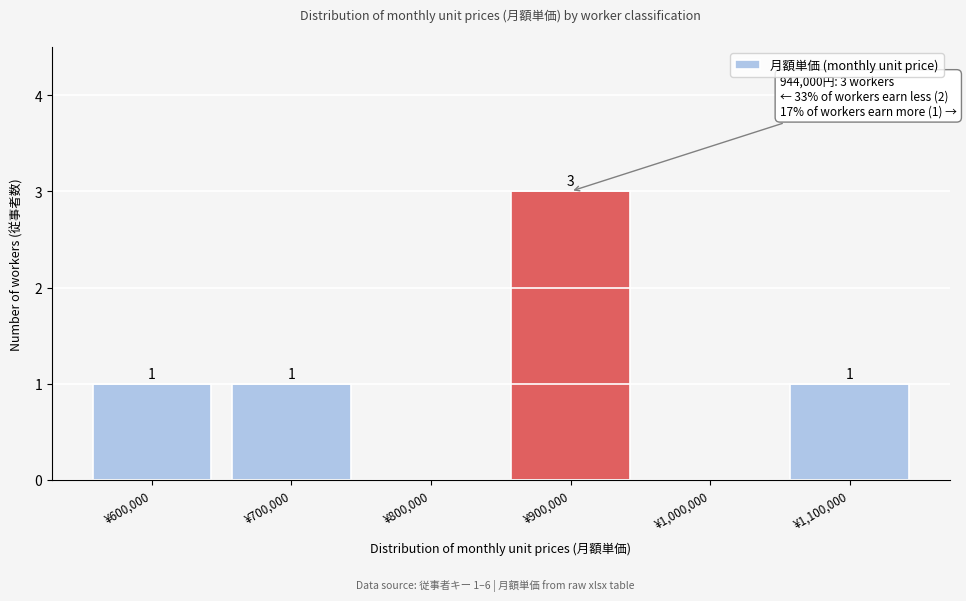

Reading right to left, transcribe all the data shown in this chart.

¥1,100,000=1	¥1,000,000=0	¥900,000=3	¥800,000=0	¥700,000=1	¥600,000=1